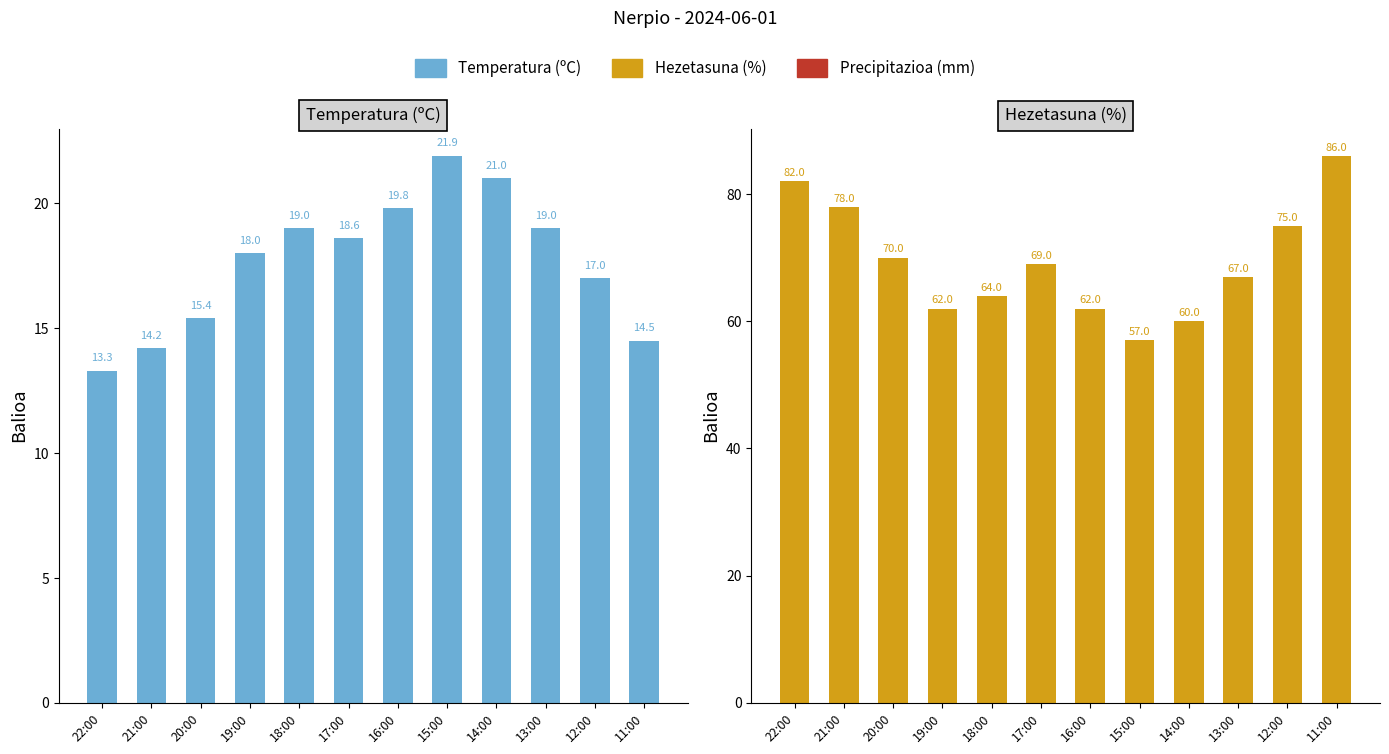

Read the Temperatura (ºC) value at 12:00.

17.0